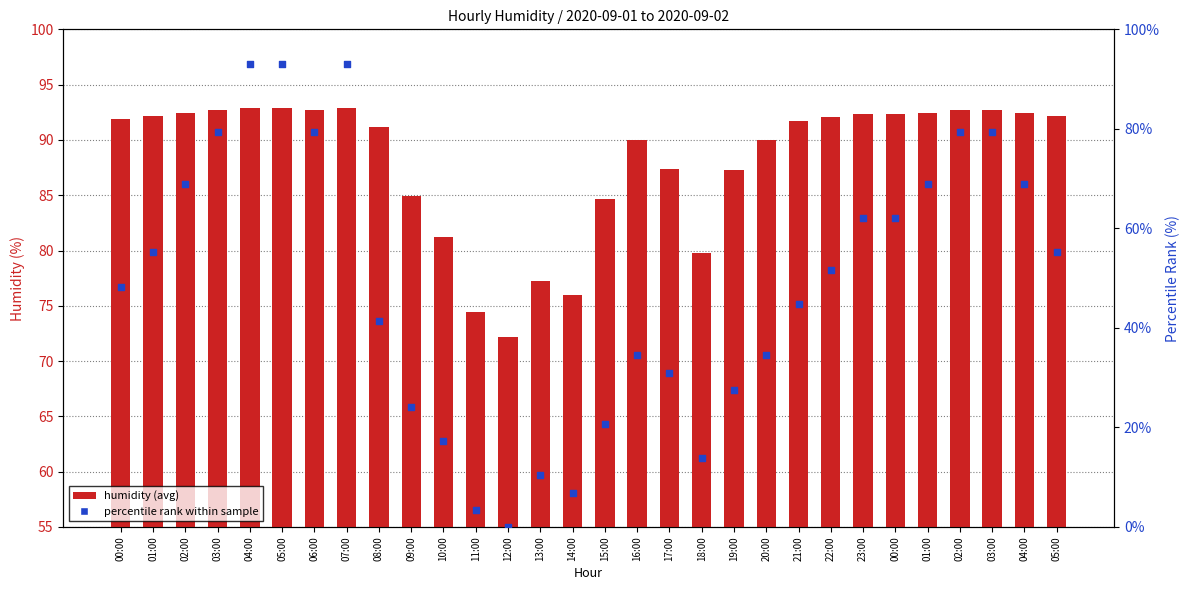

What are all the series names shown in the legend?

humidity (avg), percentile rank within sample